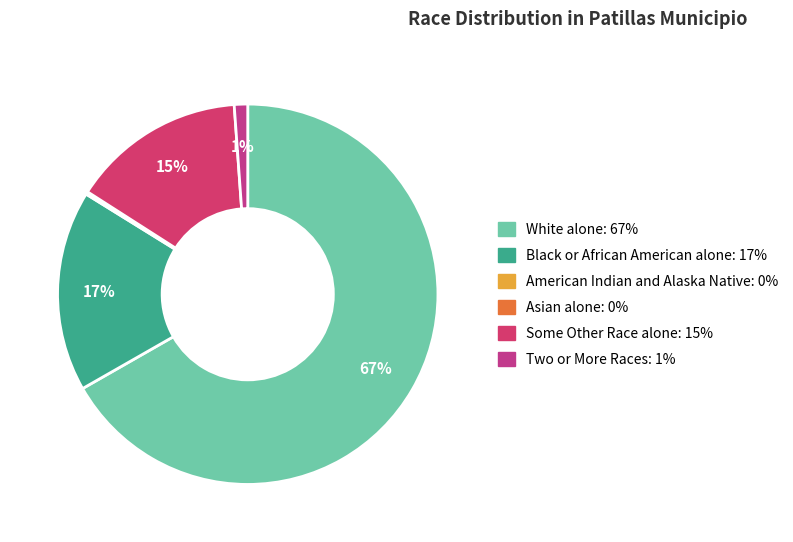

Rank the categories by value from highest to lowest.

White alone, Black or African American alone, Some Other Race alone, Two or More Races, American Indian and Alaska Native, Asian alone